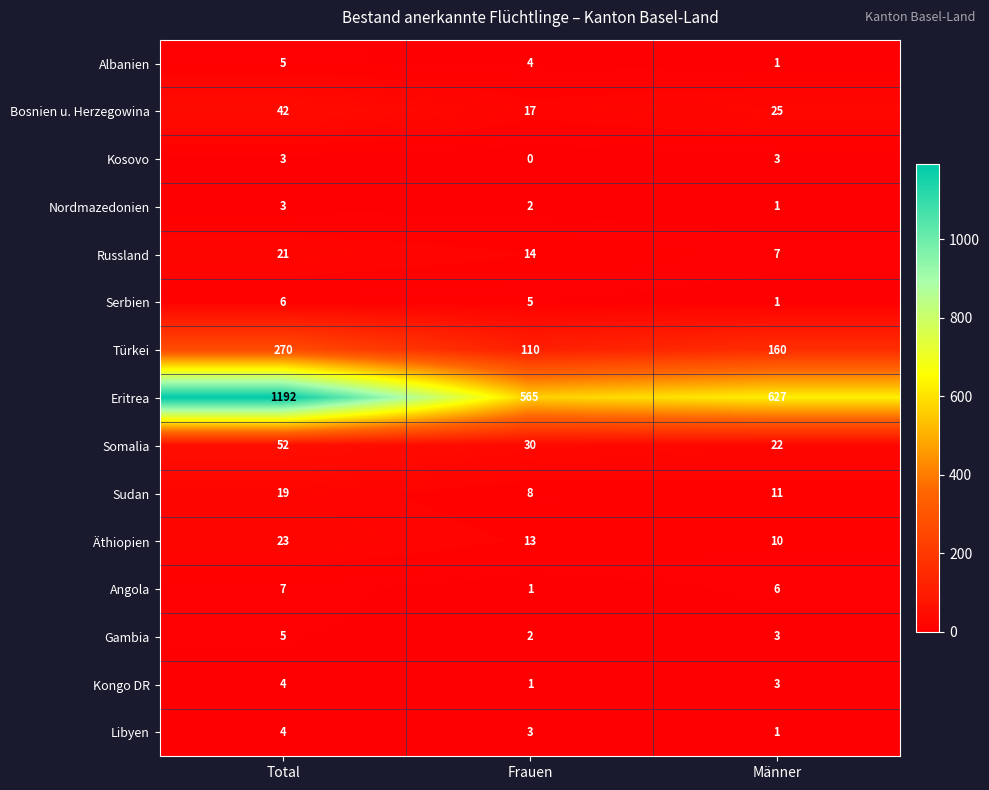

Which category has the highest value across all series?

Total